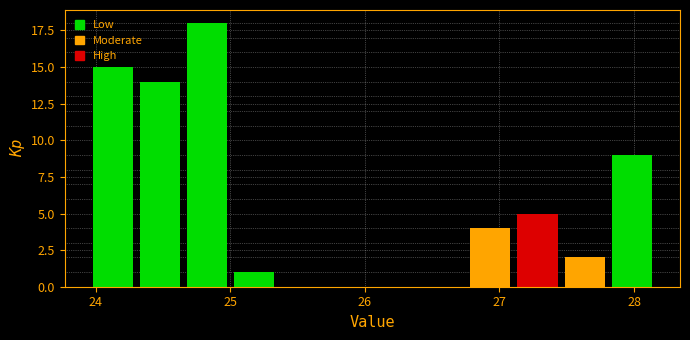

Read against the x-axis, roughly where is the centre of the tallest bar?

24.8